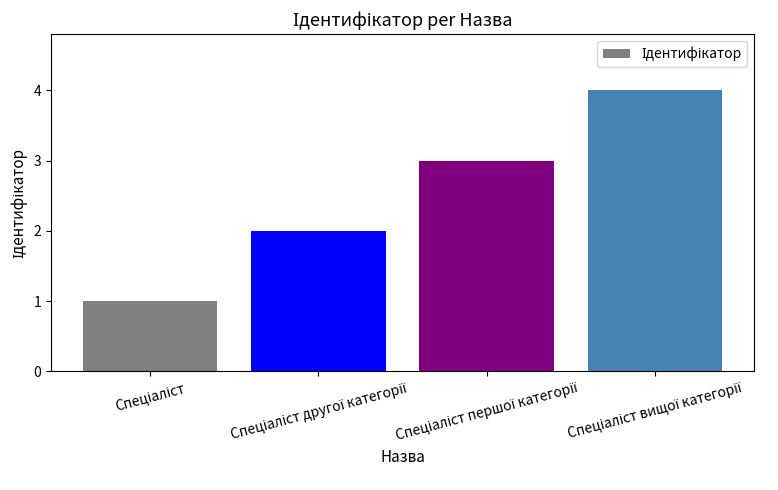

Count the values in the range 2 to 4.

3